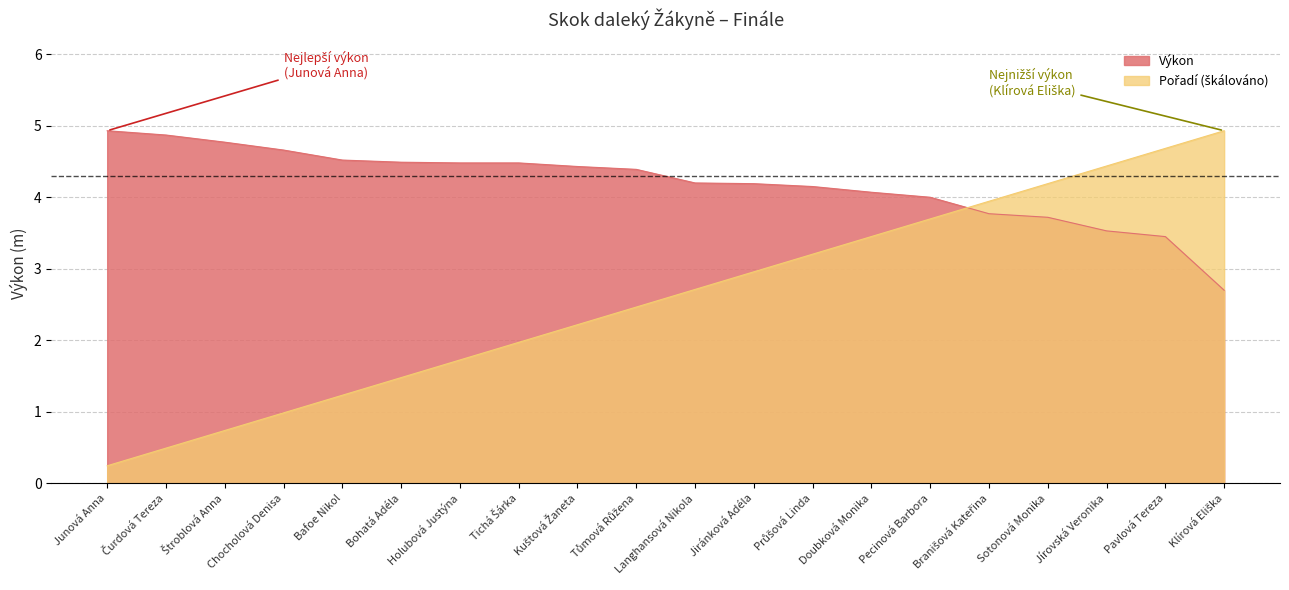

True or false: Výkon has more than 0 points higher than both neighbors.

False